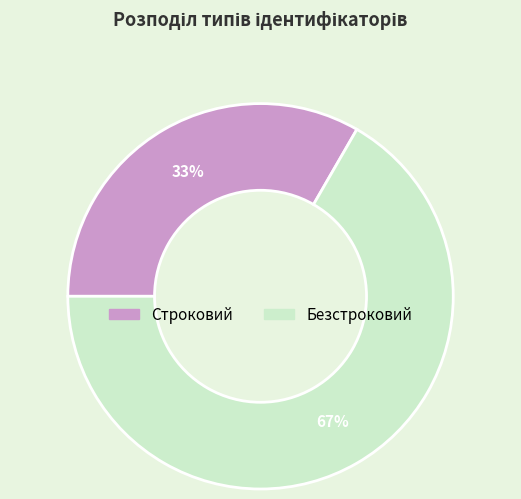

Combined, do Строковий and Безстроковий account for over 50%?

Yes